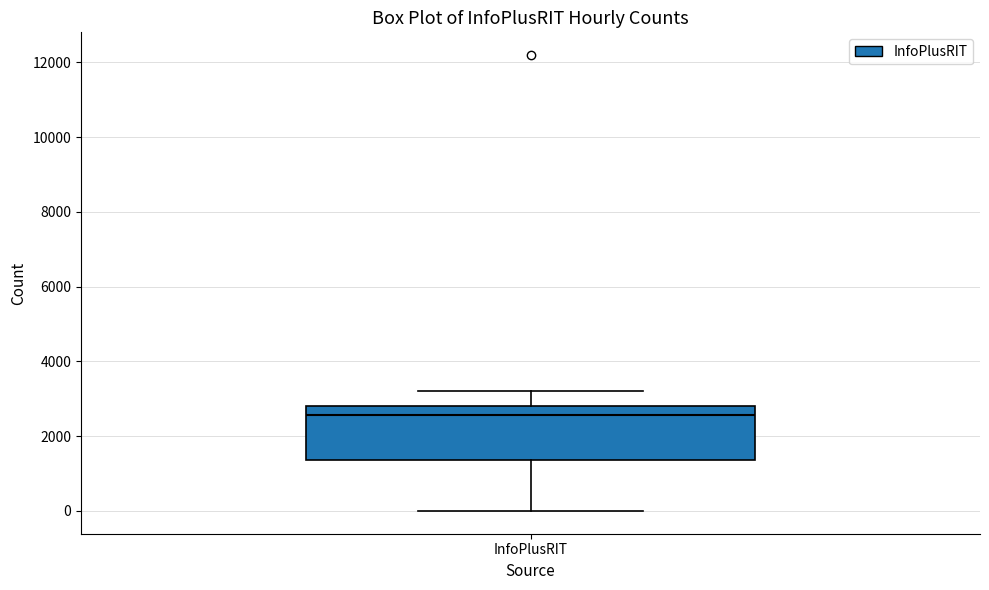

Where is the lower edge of the box for InfoPlusRIT on the y-axis? The values are not printed on the chart, so give them approximately, as read against the axis.

1400